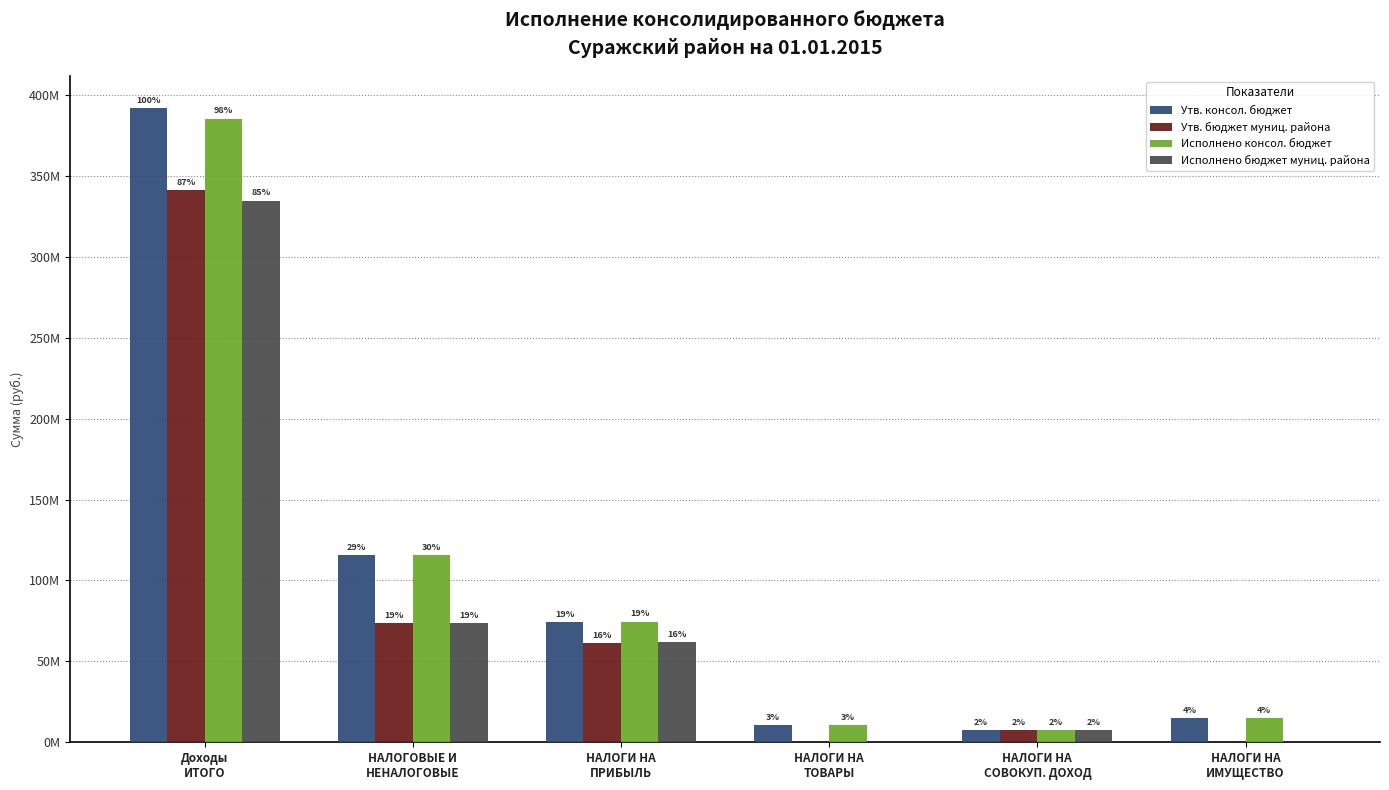

Are the bars grouped side by side (vs. stacked)?

Yes